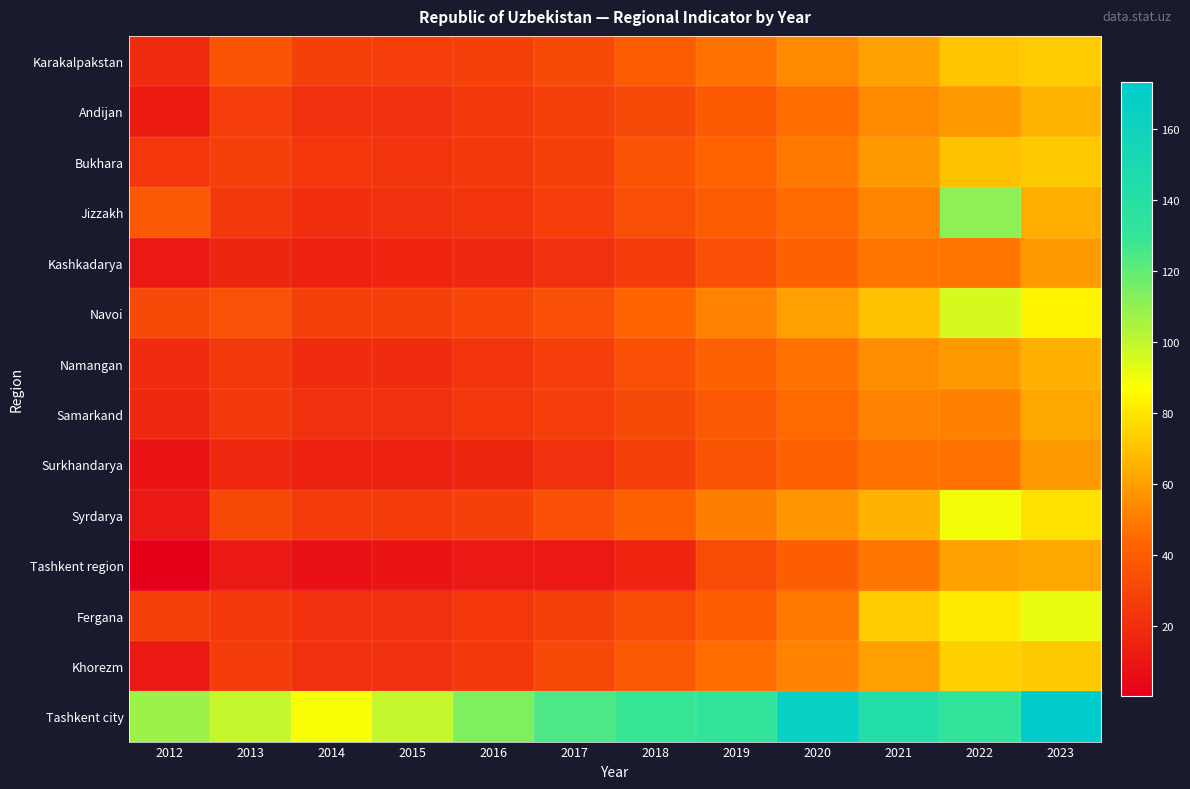

Reading left to right, transcribe all the data shown in this chart.

Karakalpakstan: 2012=19.5	2013=36.0	2014=28.6	2015=27.4	2016=28.4	2017=32.2	2018=40.3	2019=47.3	2020=54.0	2021=61.2	2022=70.7	2023=72.3
Andijan: 2012=12.3	2013=27.2	2014=21.8	2015=20.9	2016=24.2	2017=27.5	2018=31.8	2019=39.0	2020=46.0	2021=54.4	2022=58.4	2023=66.4
Bukhara: 2012=24.0	2013=28.4	2014=23.6	2015=23.1	2016=25.3	2017=28.2	2018=35.7	2019=42.5	2020=49.7	2021=58.5	2022=69.9	2023=71.5
Jizzakh: 2012=38.5	2013=24.6	2014=20.5	2015=20.9	2016=22.9	2017=27.4	2018=33.7	2019=39.7	2020=45.6	2021=53.0	2022=111.0	2023=64.1
Kashkadarya: 2012=11.2	2013=16.7	2014=14.7	2015=15.9	2016=18.2	2017=21.7	2018=26.7	2019=34.7	2020=42.3	2021=48.8	2022=47.9	2023=58.7
Navoi: 2012=32.1	2013=35.3	2014=27.7	2015=28.7	2016=30.5	2017=34.8	2018=43.3	2019=52.3	2020=60.5	2021=69.8	2022=95.3	2023=83.8
Namangan: 2012=19.1	2013=25.3	2014=19.7	2015=19.7	2016=23.0	2017=27.3	2018=34.4	2019=41.9	2020=47.3	2021=54.7	2022=58.9	2023=64.7
Samarkand: 2012=18.1	2013=25.0	2014=21.0	2015=21.0	2016=23.5	2017=27.1	2018=31.9	2019=38.3	2020=44.6	2021=51.9	2022=51.2	2023=63.0
Surkhandarya: 2012=9.4	2013=17.7	2014=15.2	2015=15.2	2016=17.3	2017=21.5	2018=27.6	2019=35.9	2020=42.3	2021=47.5	2022=47.3	2023=57.9
Syrdarya: 2012=11.3	2013=31.2	2014=26.4	2015=26.5	2016=28.2	2017=34.4	2018=41.3	2019=50.9	2020=57.2	2021=65.5	2022=89.2	2023=78.5
Tashkent region: 2012=0.5	2013=11.3	2014=8.1	2015=9.4	2016=11.7	2017=11.1	2018=16.5	2019=32.8	2020=40.6	2021=48.7	2022=61.1	2023=63.1
Fergana: 2012=28.0	2013=24.3	2014=21.3	2015=20.8	2016=24.0	2017=28.2	2018=33.2	2019=40.4	2020=49.7	2021=72.8	2022=80.9	2023=91.3
Khorezm: 2012=11.2	2013=25.5	2014=21.8	2015=22.0	2016=24.8	2017=31.2	2018=38.1	2019=45.8	2020=52.4	2021=60.2	2022=73.9	2023=72.0
Tashkent city: 2012=107.2	2013=99.3	2014=88.3	2015=99.6	2016=113.7	2017=124.1	2018=129.3	2019=132.0	2020=165.9	2021=142.4	2022=131.8	2023=173.2